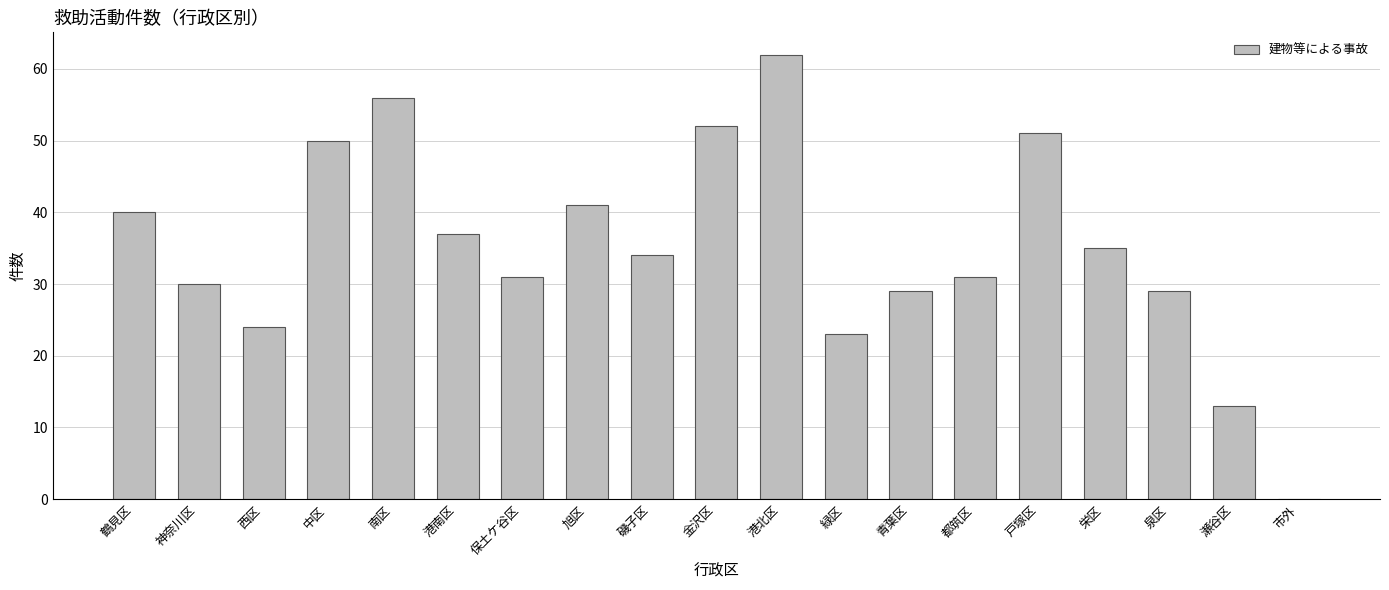

What is the maximum value shown in the chart?

62